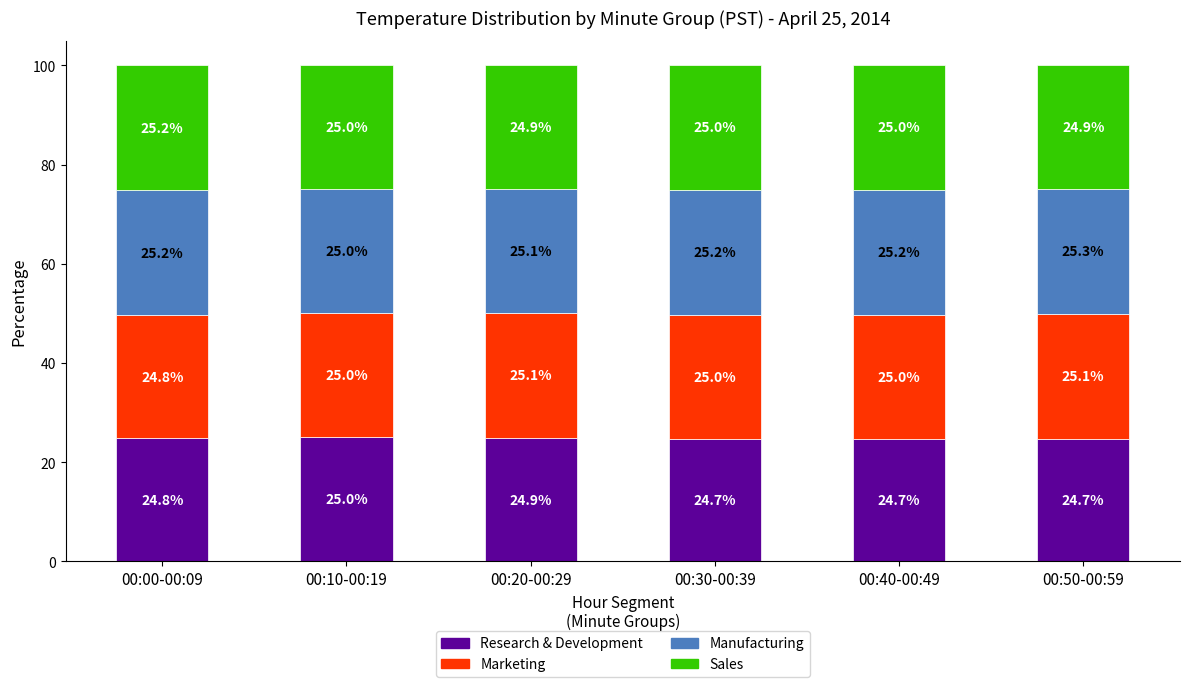

What is the total value across all series at 00:20-00:29?

100.0